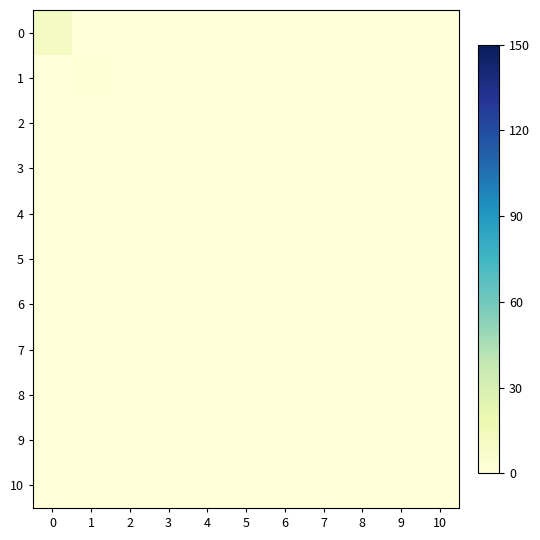

Between 1 and 10, which is larger?

1